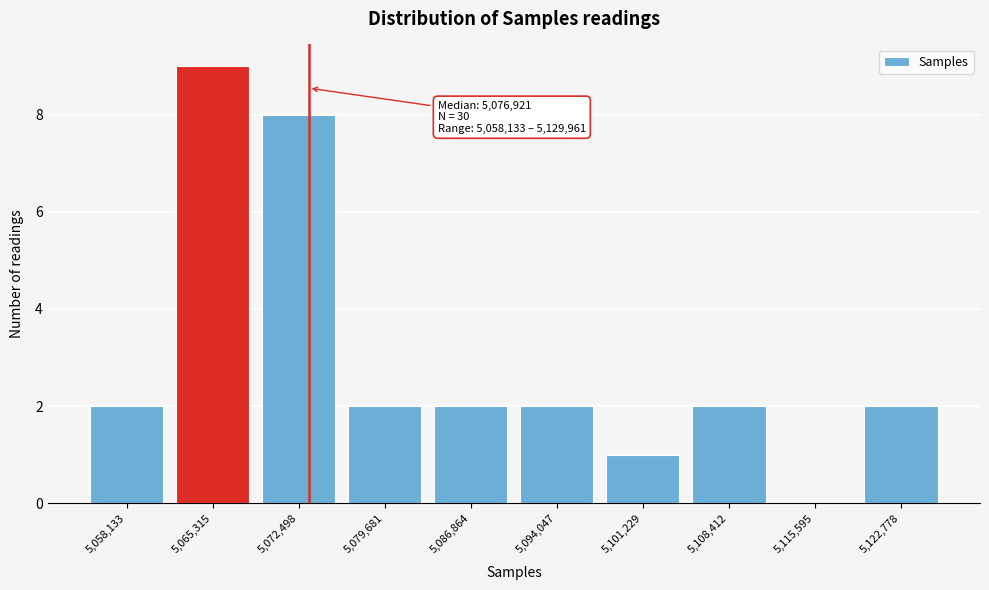

Reading right to left, extract all data points from this chart.

5,122,778=2	5,115,595=0	5,108,412=2	5,101,229=1	5,094,047=2	5,086,864=2	5,079,681=2	5,072,498=8	5,065,315=9	5,058,133=2